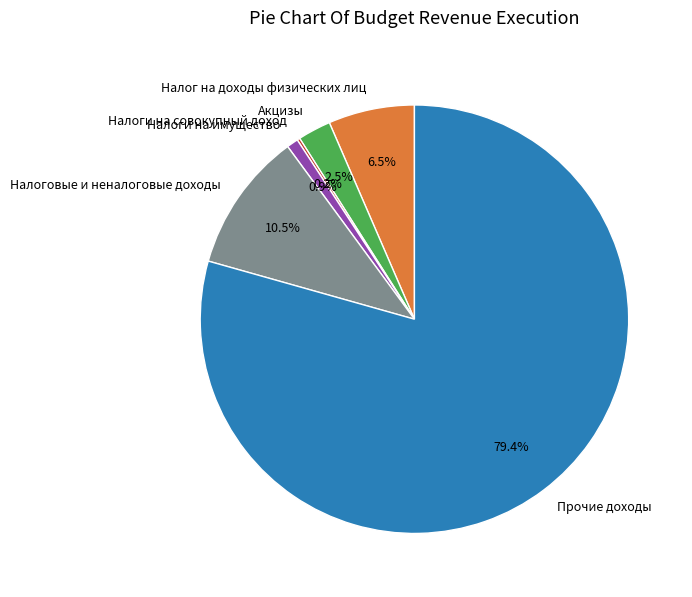

What is the ratio of the value at Акцизы to the value at Налоги на имущество?

2.9